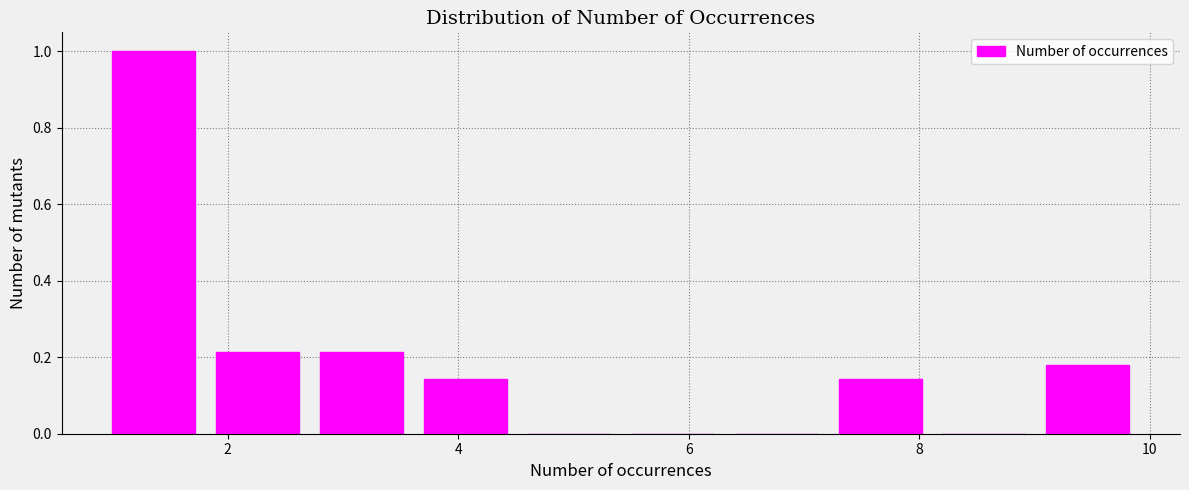

Reading left to right, transcribe this chart: for each bar, give the range it covers on the x-axis and its height. Neither the bar edges nor the heights are printed on the chart, so give them approximately, as read against the axes.

1.0 to 1.9: 1.00
1.9 to 2.8: 0.22
2.8 to 3.7: 0.22
3.7 to 4.6: 0.14
4.6 to 5.5: 0
5.5 to 6.4: 0
6.4 to 7.3: 0
7.3 to 8.2: 0.14
8.2 to 9.1: 0
9.1 to 10.0: 0.18